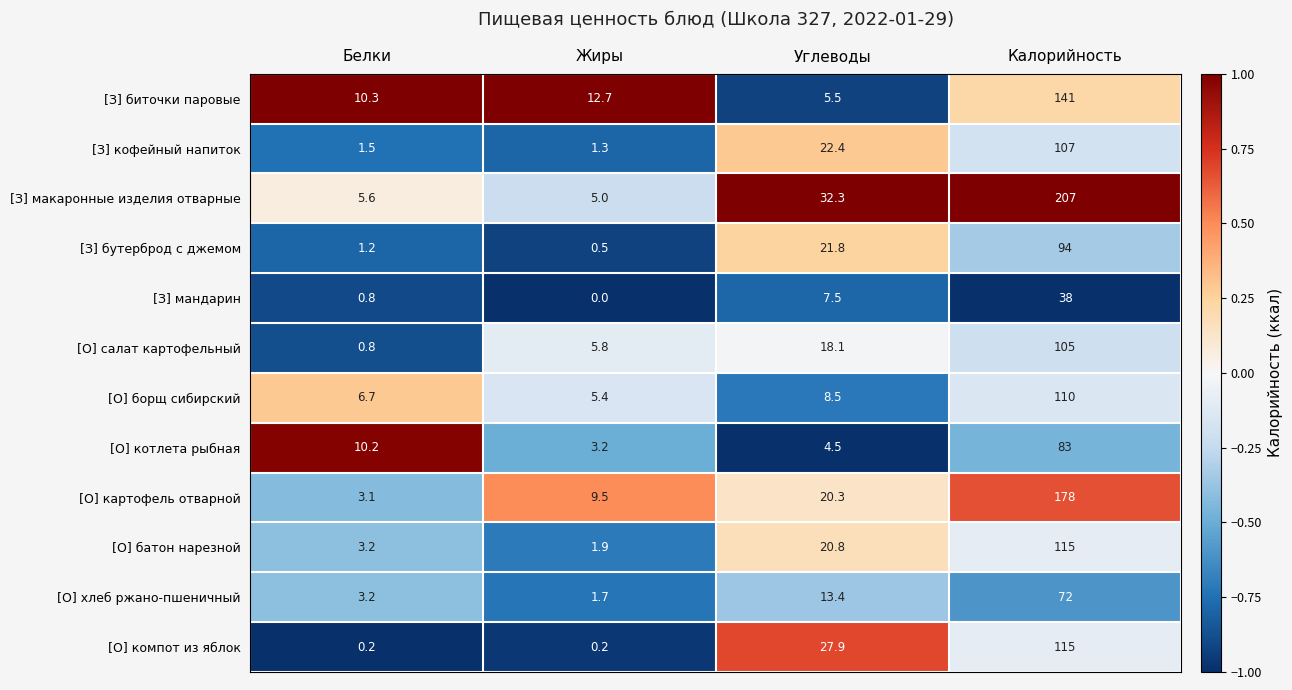

How many distinct data groups are displayed?

12